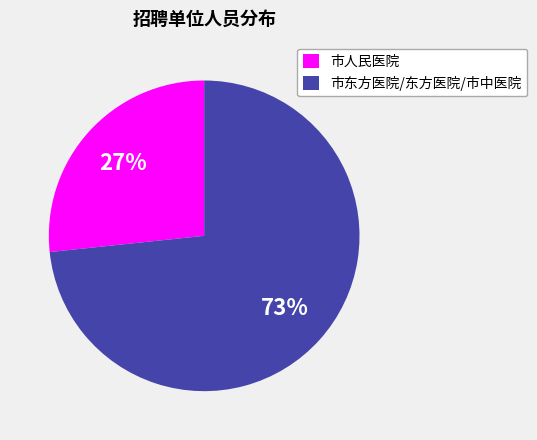

What is the largest slice in the pie chart?

市东方医院/东方医院/市中医院